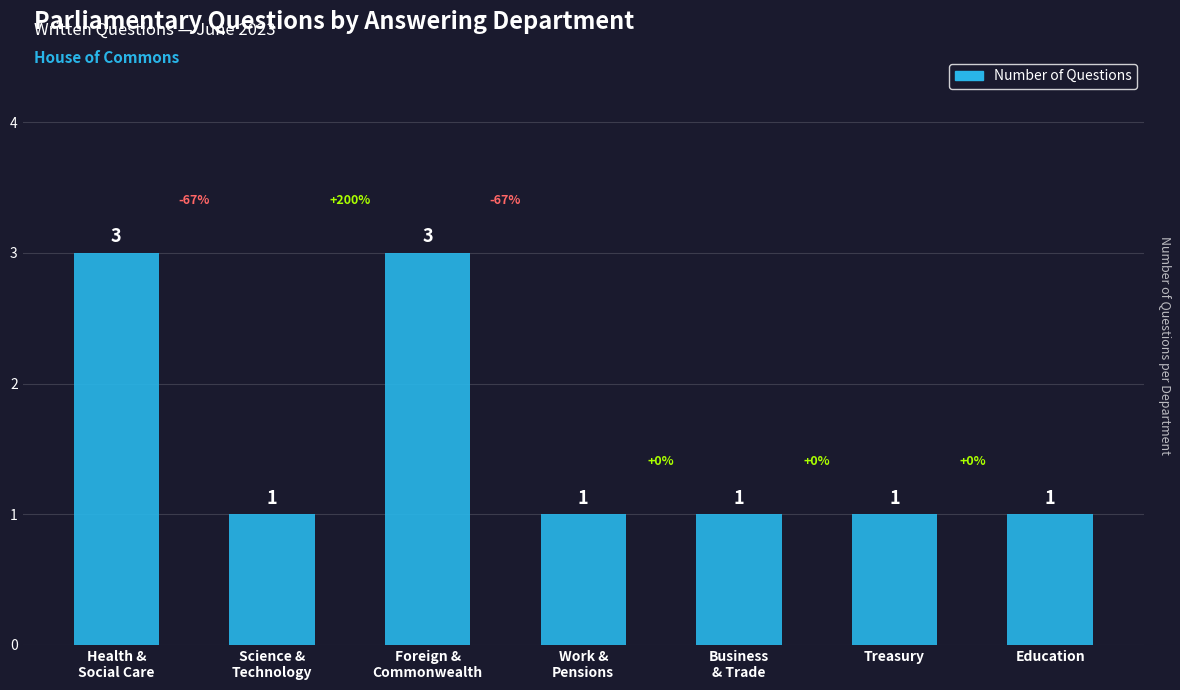

Reading right to left, list all the values displayed in this chart.

Education=1	Treasury=1	Business
& Trade=1	Work &
Pensions=1	Foreign &
Commonwealth=3	Science &
Technology=1	Health &
Social Care=3